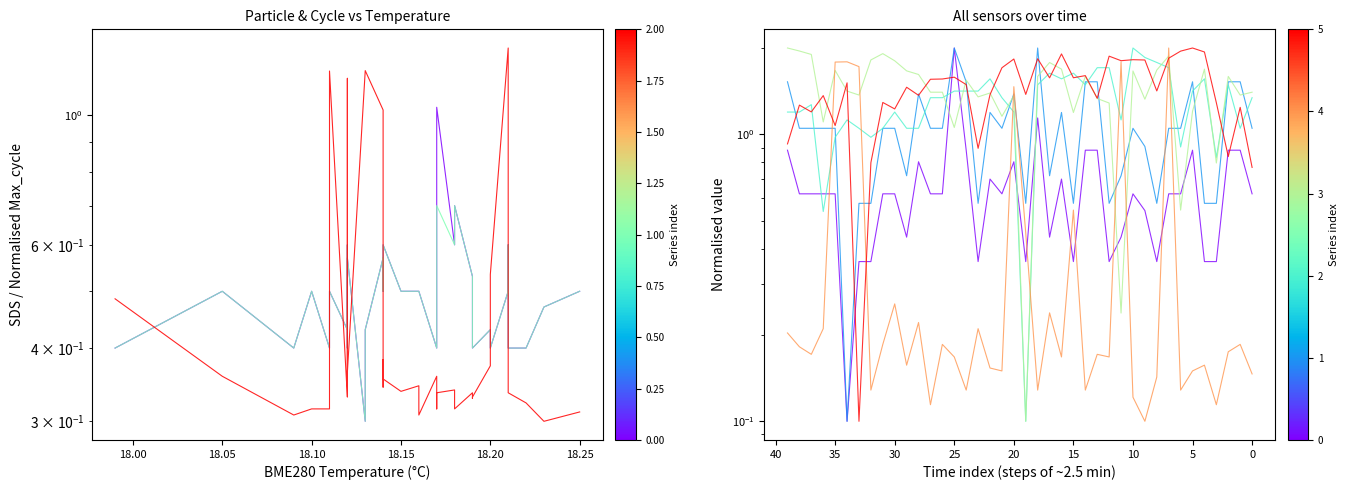

True or false: Samples and SDS_P2 intersect in this chart.

True